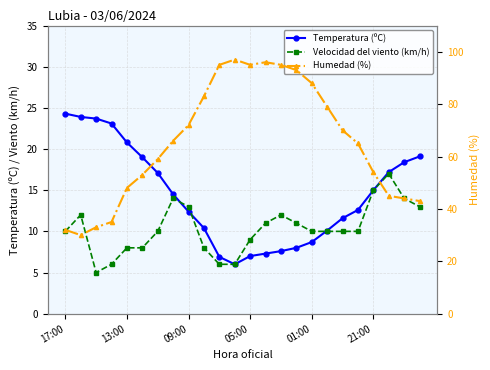

Rank the series by their maximum value, from highest to lowest.

Humedad (%), Temperatura (ºC), Velocidad del viento (km/h)